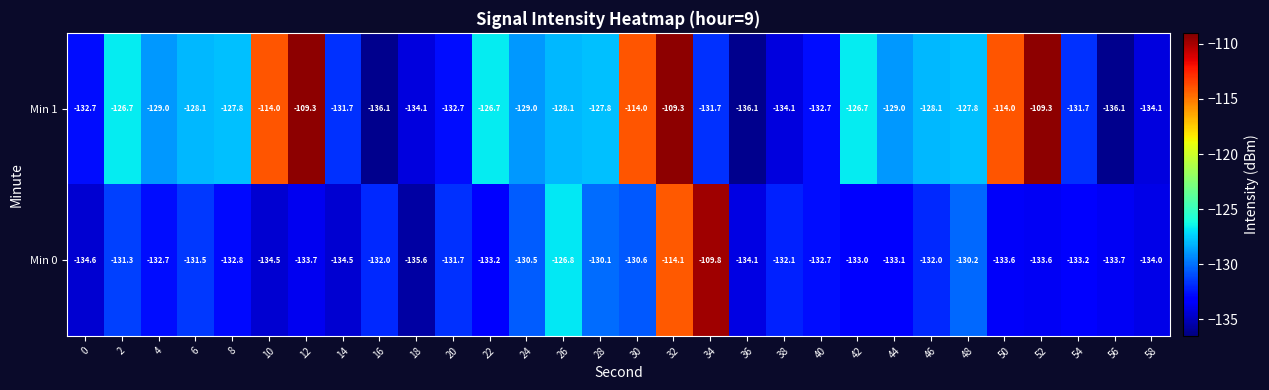

At which label does Min 0 reach its minimum?

18